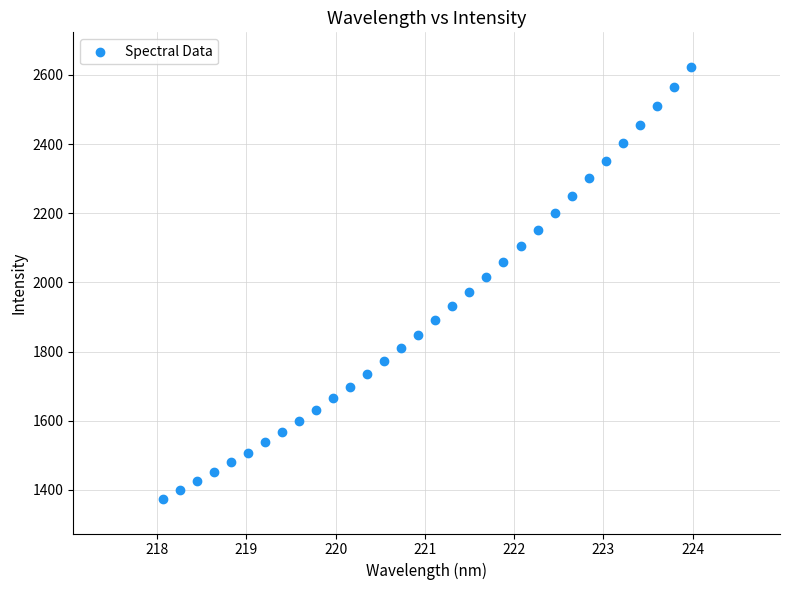

What is the range of X values (max minus min)?

5.9